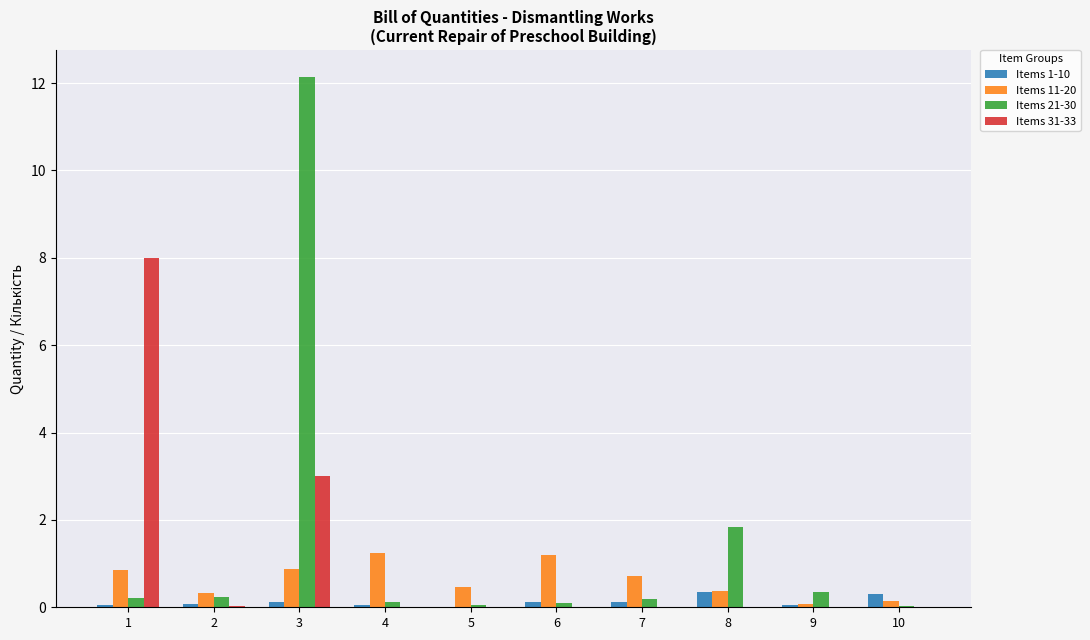

What is the spread (max minus min) of values at 1?

7.9